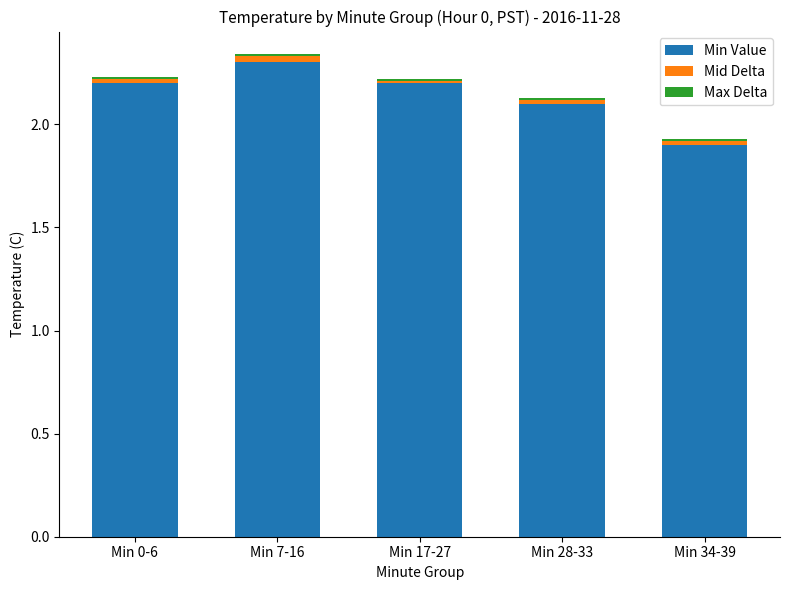

At which label does Min Value reach its minimum?

Min 34-39